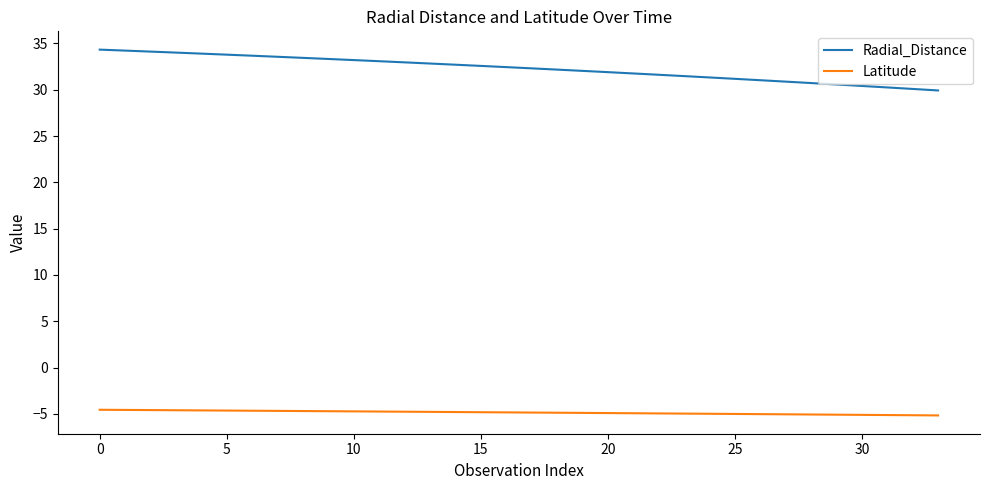

List the series in order of their overall mean, highest first.

Radial_Distance, Latitude